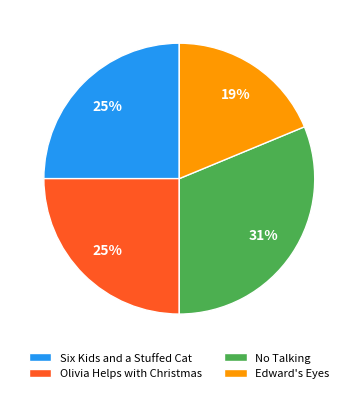

What percentage is the Edward's Eyes slice, to the nearest percent?

19%